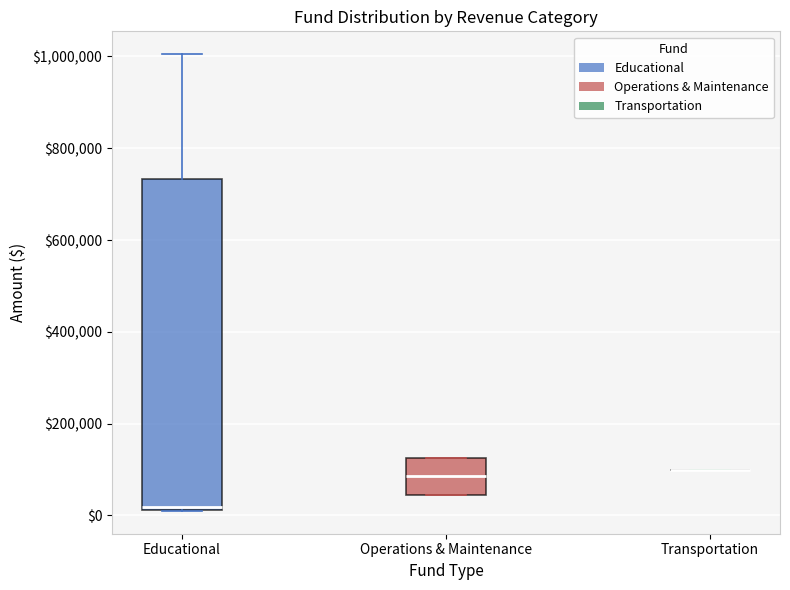

Where does the median line of the box for Operations & Maintenance sit on the y-axis? The values are not printed on the chart, so give them approximately, as read against the axis.

80000